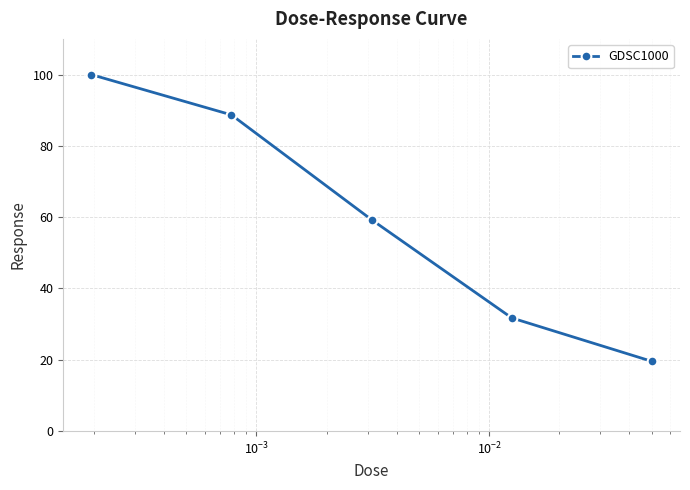

What is the minimum value shown in the chart?

19.6